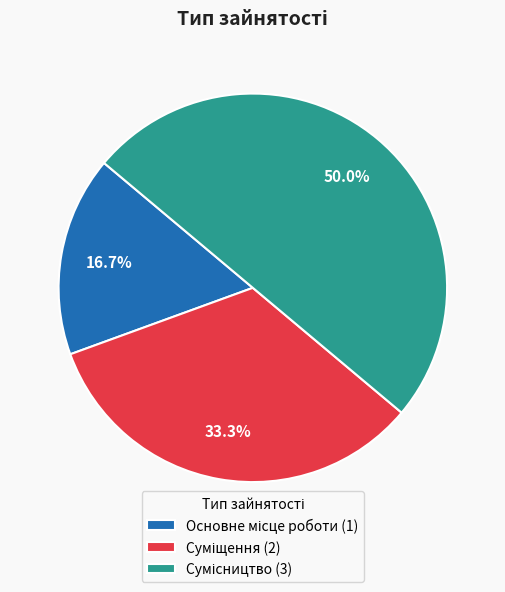

To the nearest percent, what portion does Основне місце роботи represent?

17%